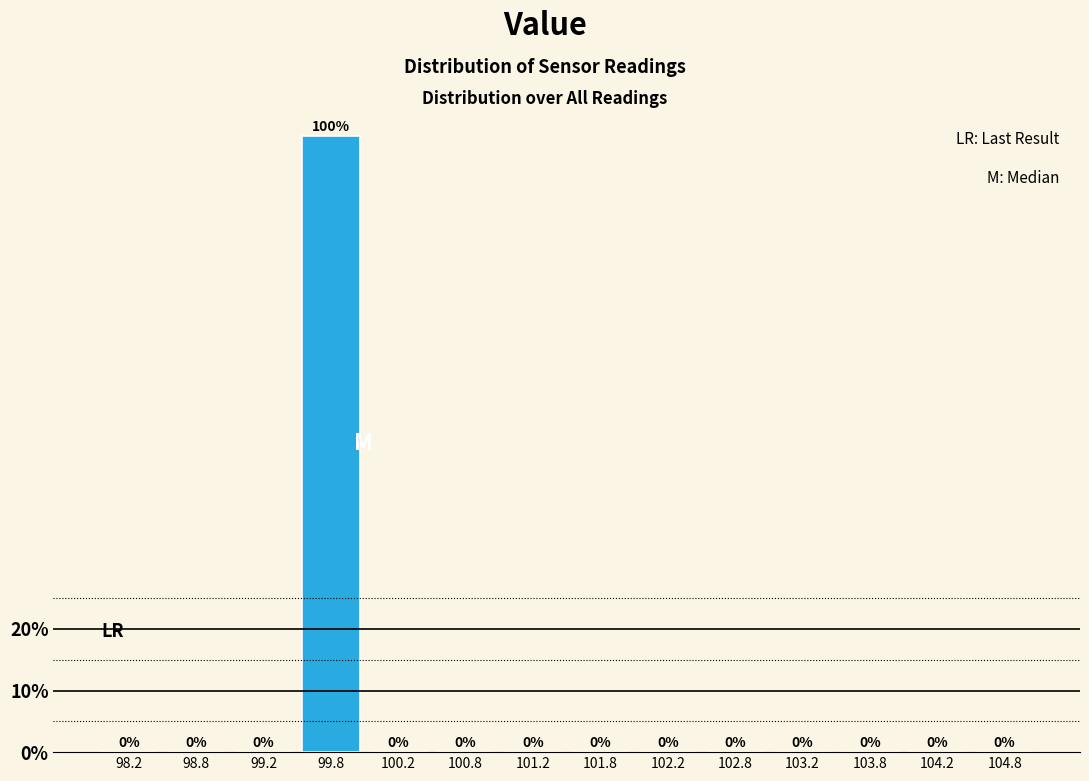

What is the height of the bar covering 99.5 to 100.0 on the x-axis?

100